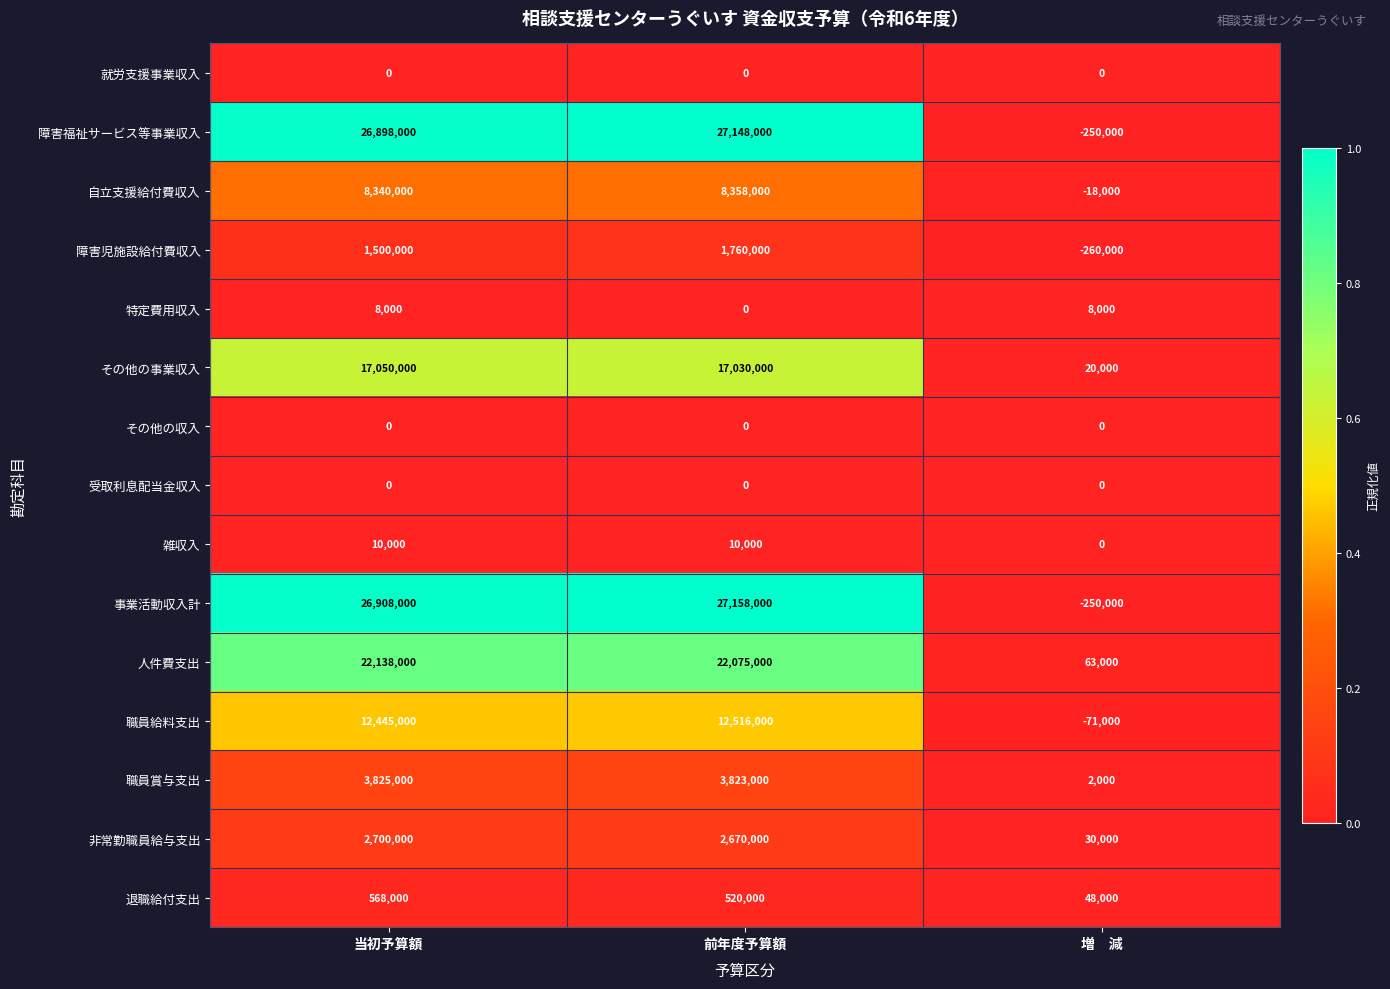

Which series has the largest total across all categories?

事業活動収入計